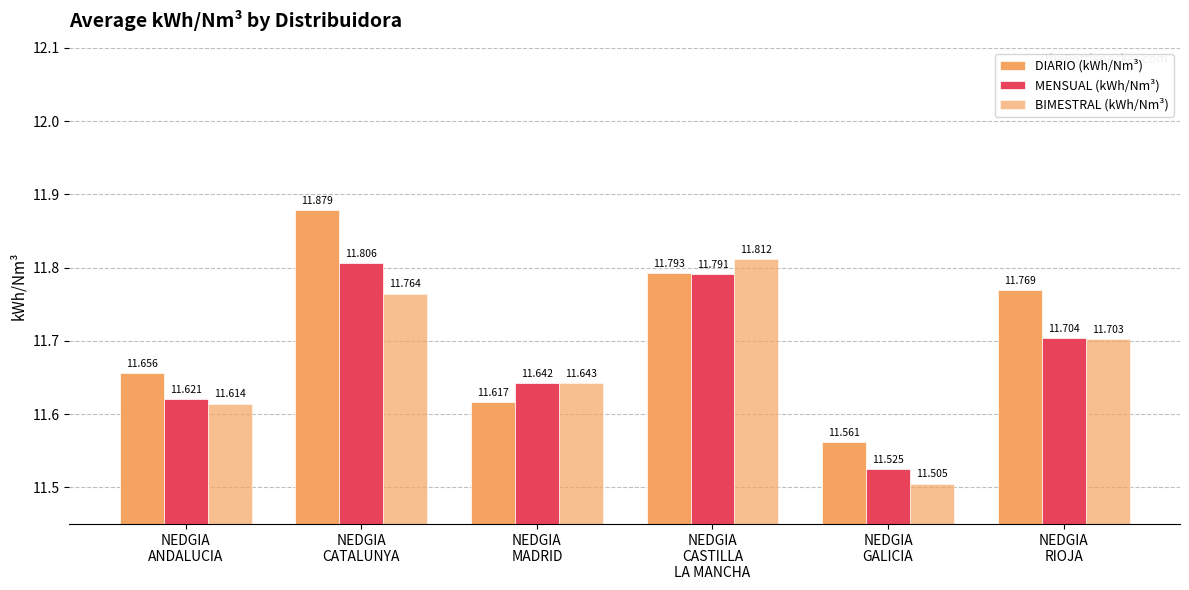

Count the DIARIO (kWh/Nm³) values in the range 11 to 12.

6